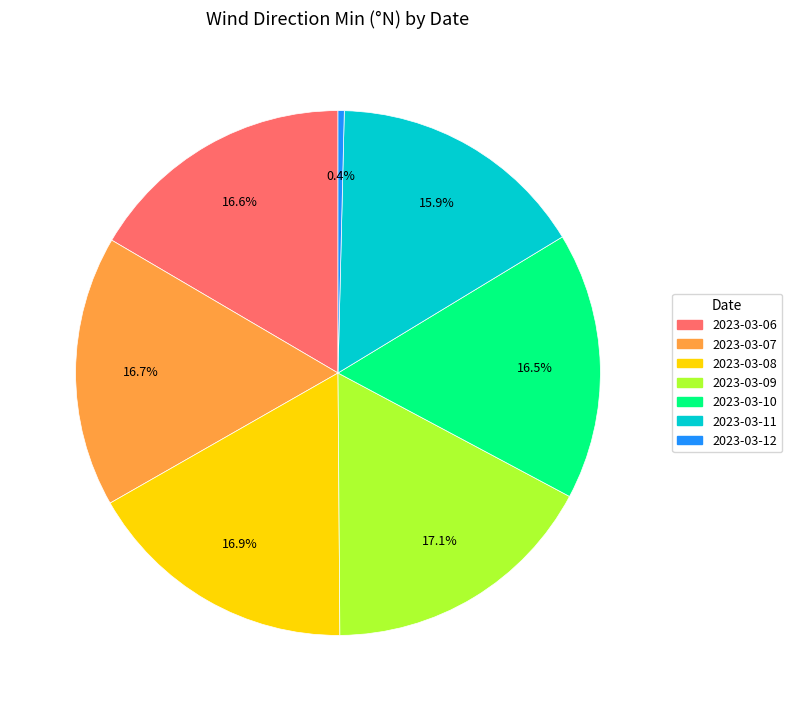

Count the number of slices in the pie.

7